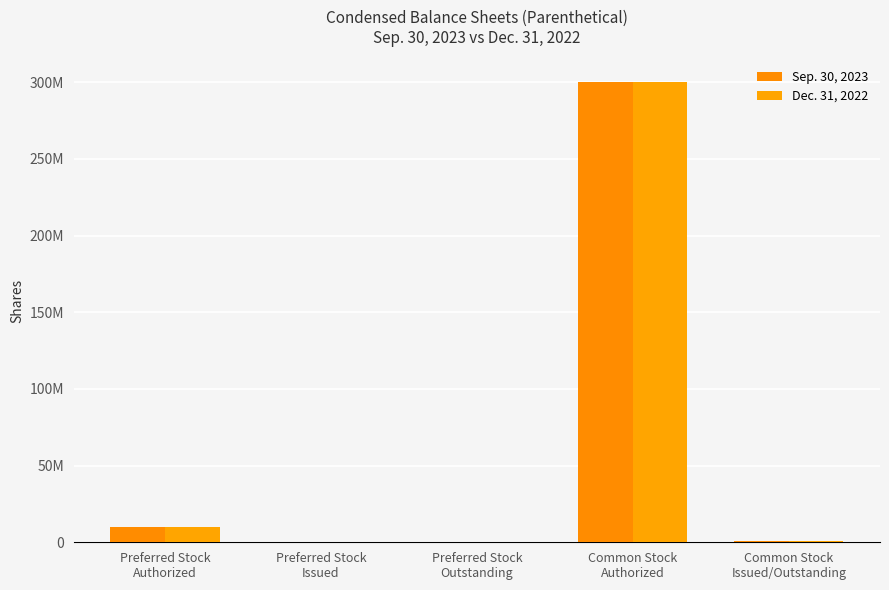

At Preferred Stock
Authorized, list the series in order from smallest to largest.

Sep. 30, 2023, Dec. 31, 2022